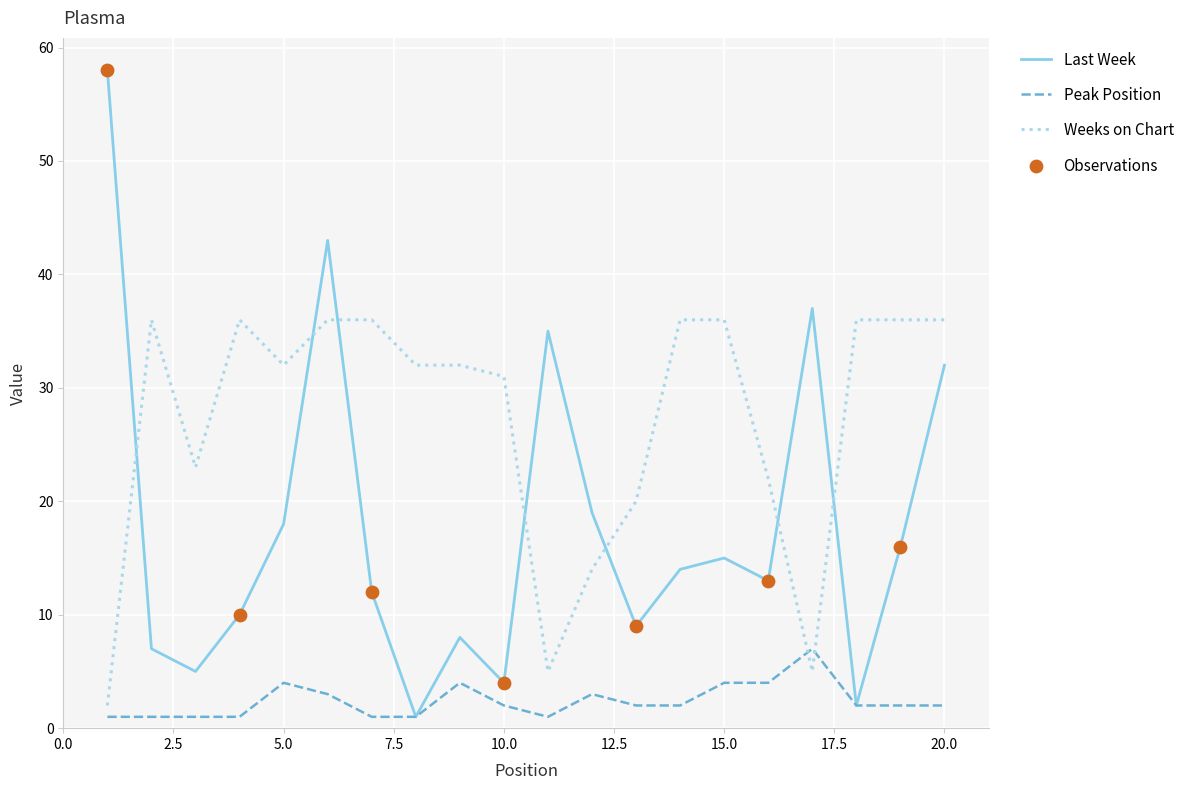

What is the greatest value displayed?

58